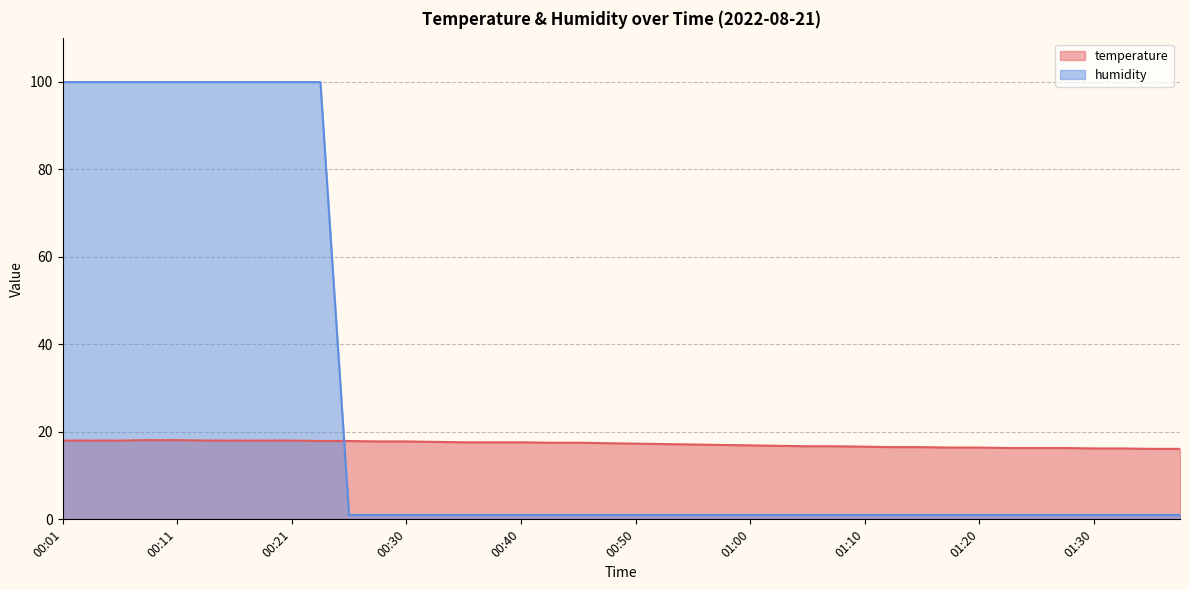

At which category is the sum across all series the highest?

00:08